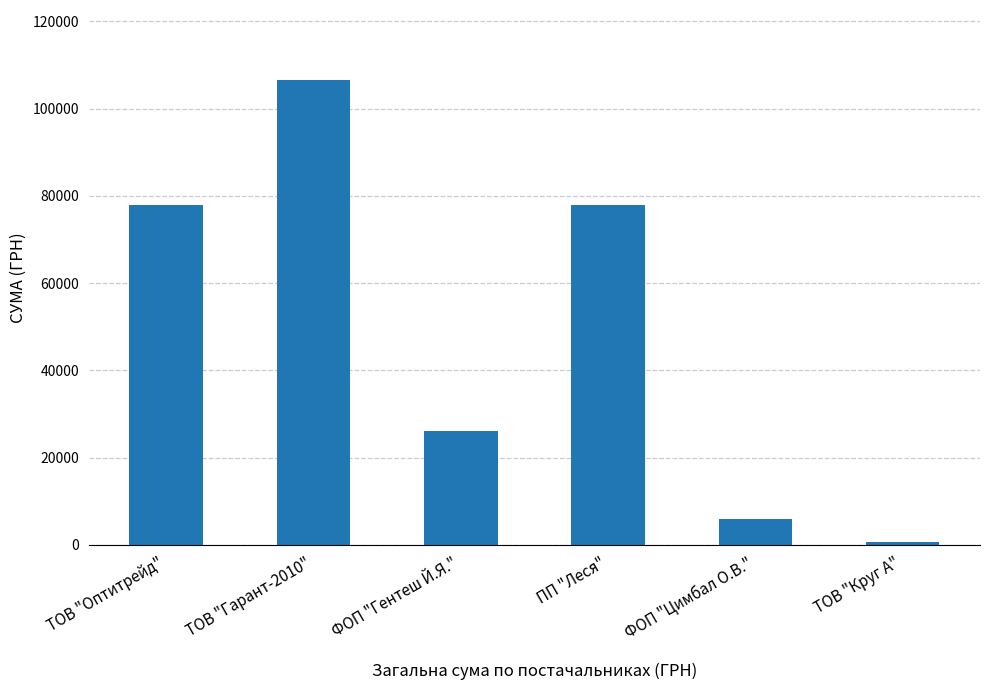

Between ТОВ "Гарант-2010" and ФОП "Гентеш Й.Я.", which is larger?

ТОВ "Гарант-2010"